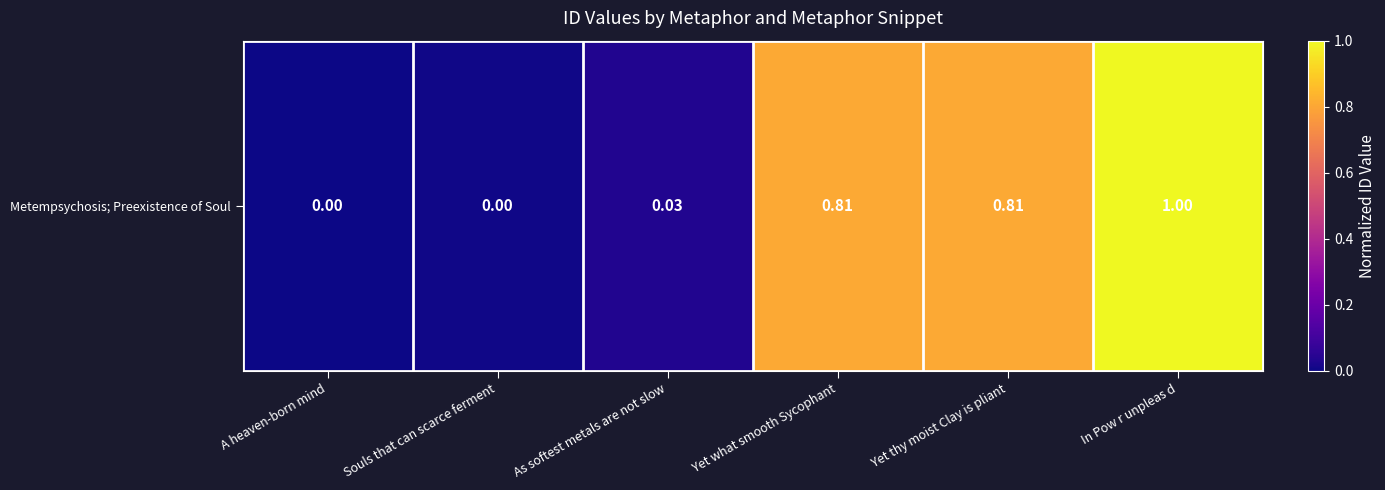

Reading left to right, what are all the values shown in this chart?

0.0	0.0	0.0	0.8	0.8	1.0